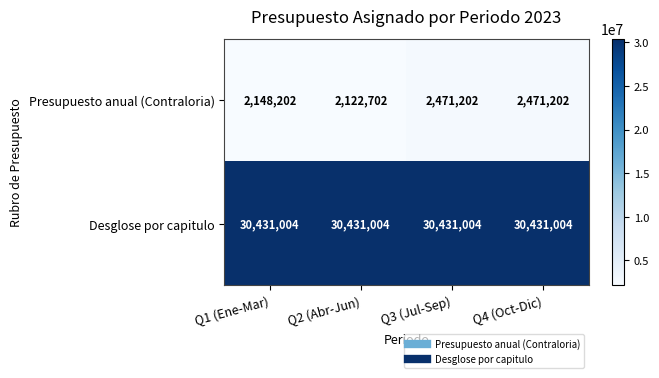

Reading left to right, transcribe all the data shown in this chart.

Presupuesto anual (Contraloria): 2148202	2122702	2471202	2471202
Desglose por capitulo: 30431004	30431004	30431004	30431004